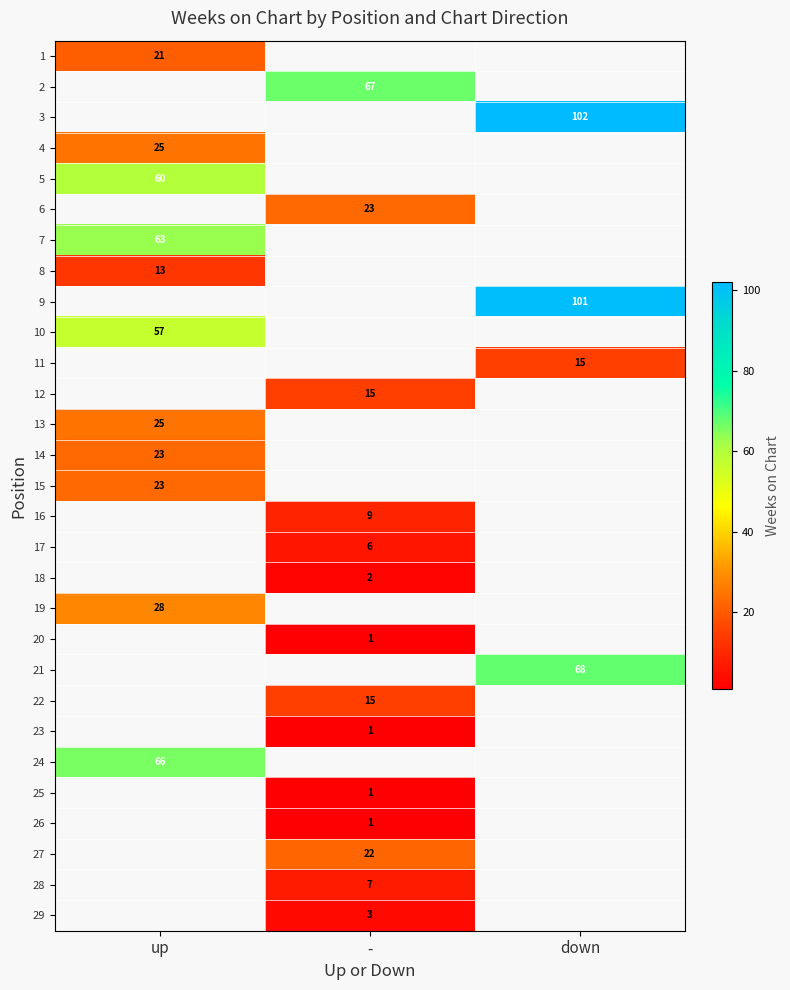

What is the greatest value displayed?

102.0